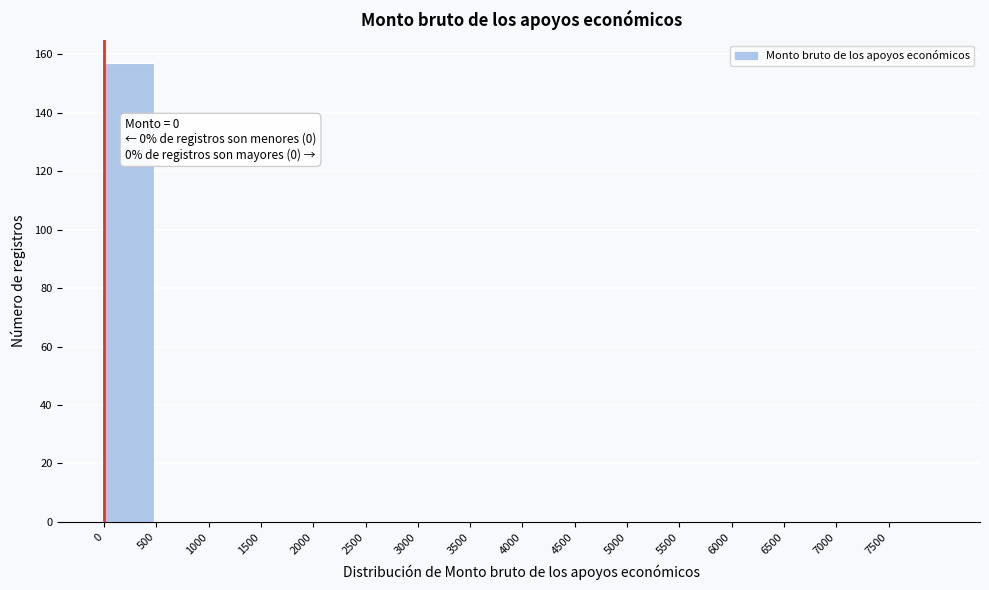

Which range on the x-axis has the tallest bar?

0 to 500